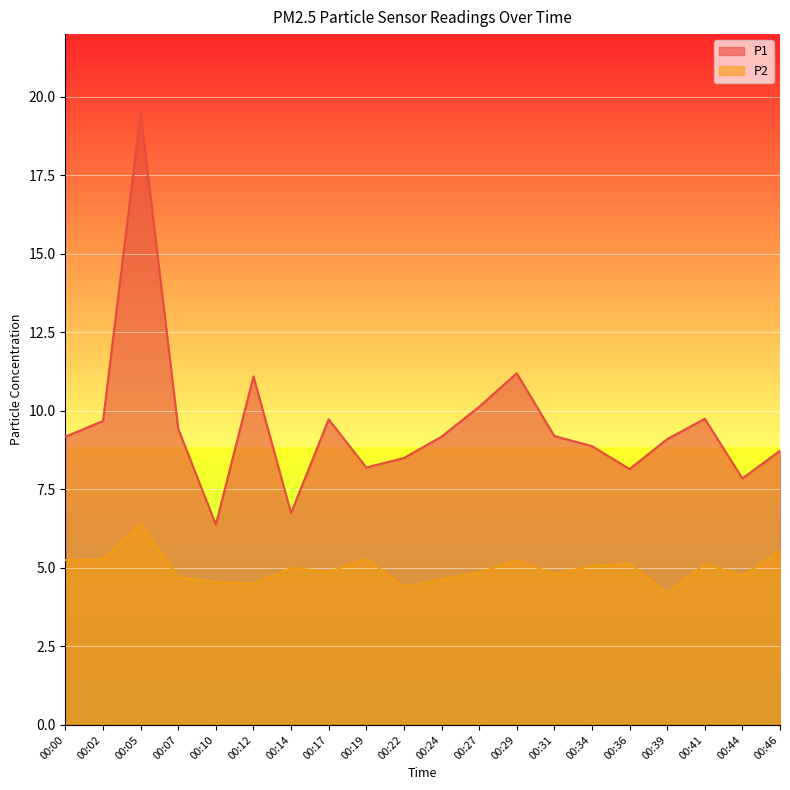

What value does the P1 series have at 00:36?

8.2